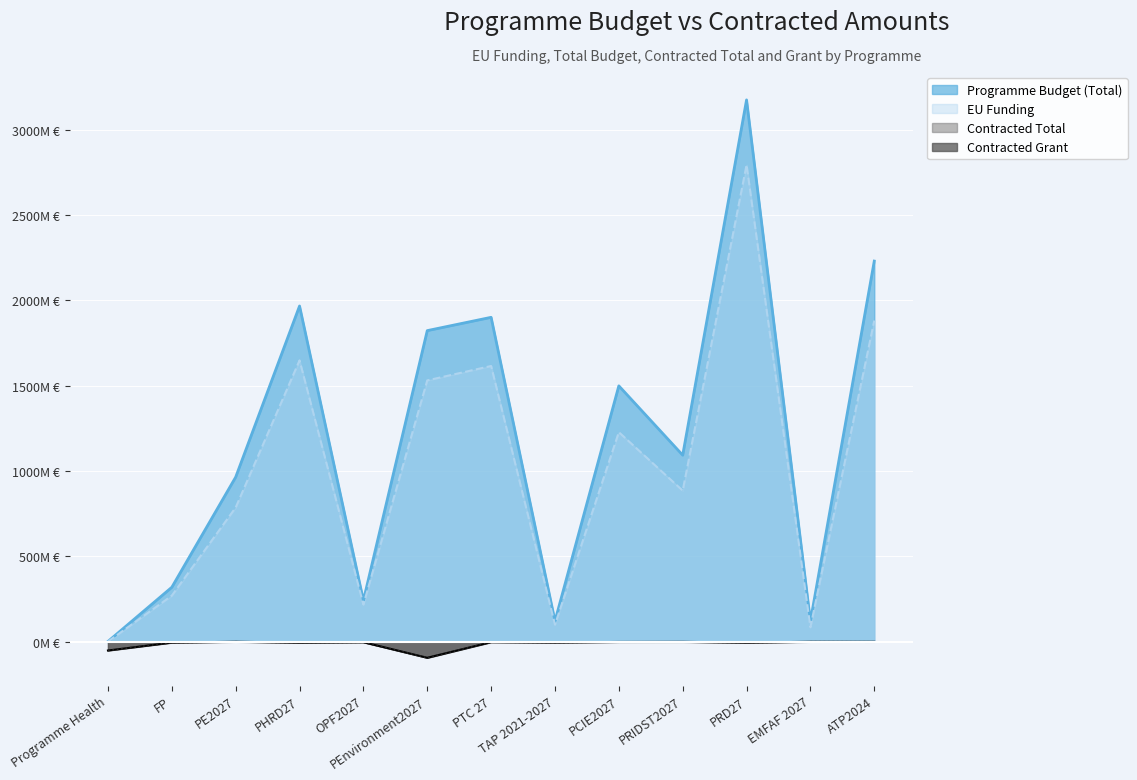

Is it true that EU Funding equals 786.8 at PE2027?

True